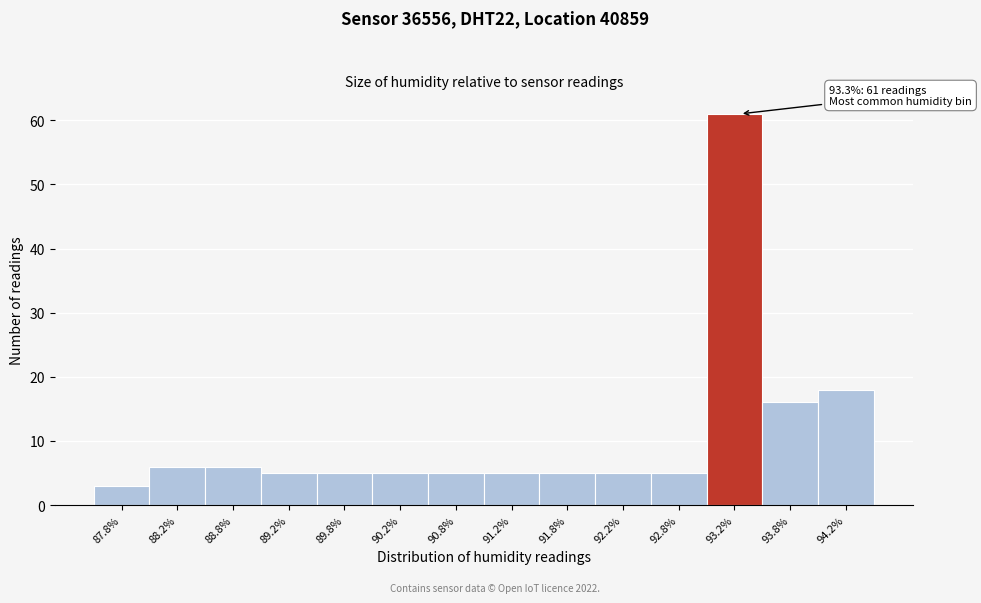

Over which range of the x-axis is the bar tallest?

93.0 to 93.5